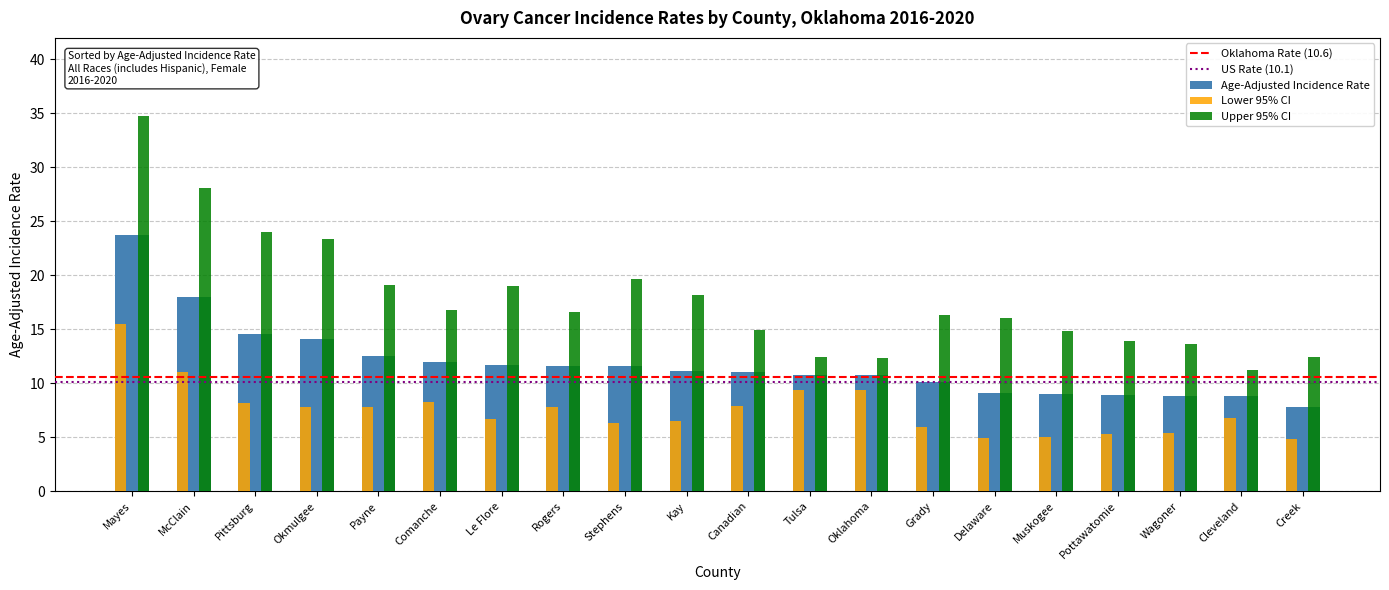

Count the number of data series in this chart.

3